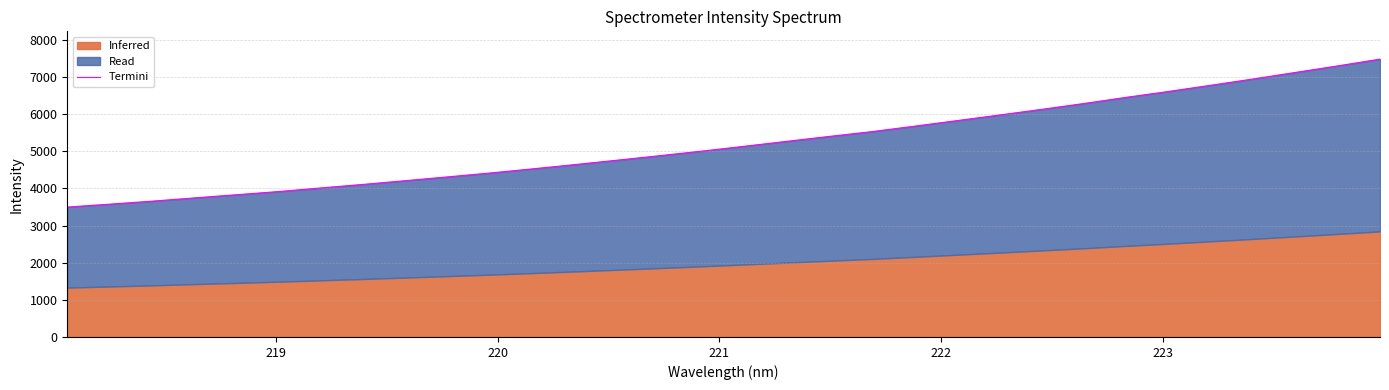

How many values are below 5138?

16